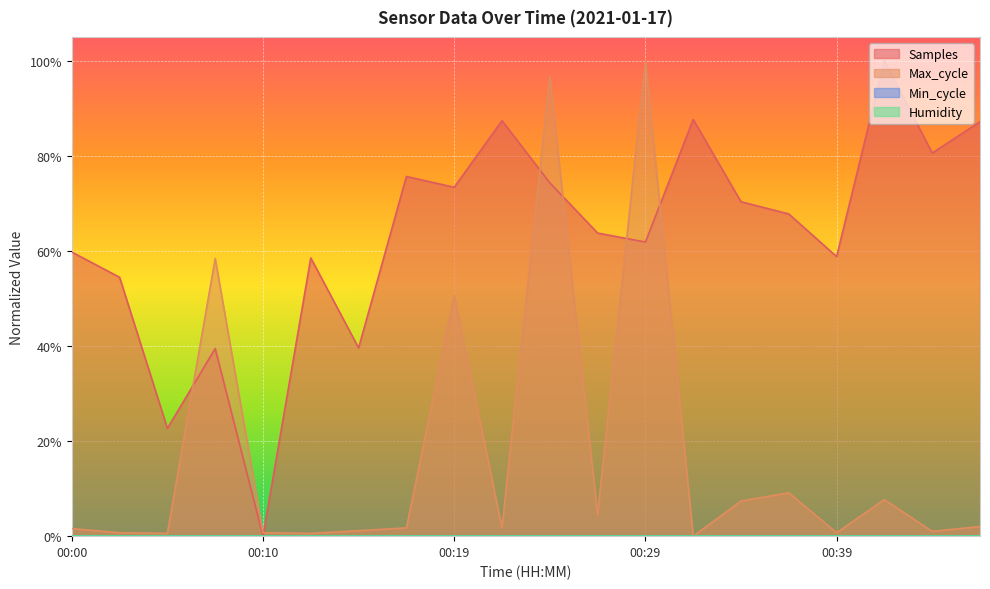

True or false: Max_cycle has a value of 0.8 at 00:19.

False